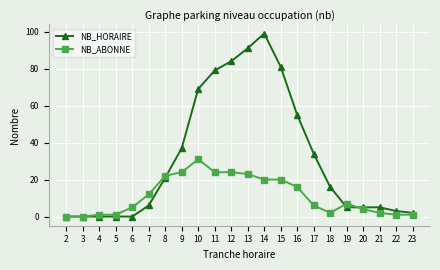

Reading left to right, what are all the values shown in this chart?

NB_HORAIRE: 2=0	3=0	4=0	5=0	6=0	7=6	8=21	9=37	10=69	11=79	12=84	13=91	14=99	15=81	16=55	17=34	18=16	19=5	20=5	21=5	22=3	23=2
NB_ABONNE: 2=0	3=0	4=1	5=1	6=5	7=12	8=22	9=24	10=31	11=24	12=24	13=23	14=20	15=20	16=16	17=6	18=2	19=7	20=4	21=2	22=1	23=1